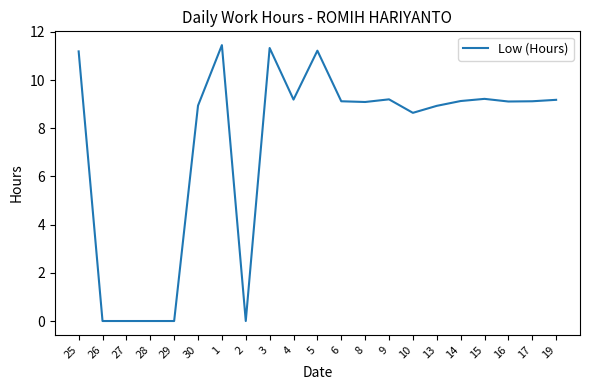

What is the difference between the values at 6 and 10?

0.5